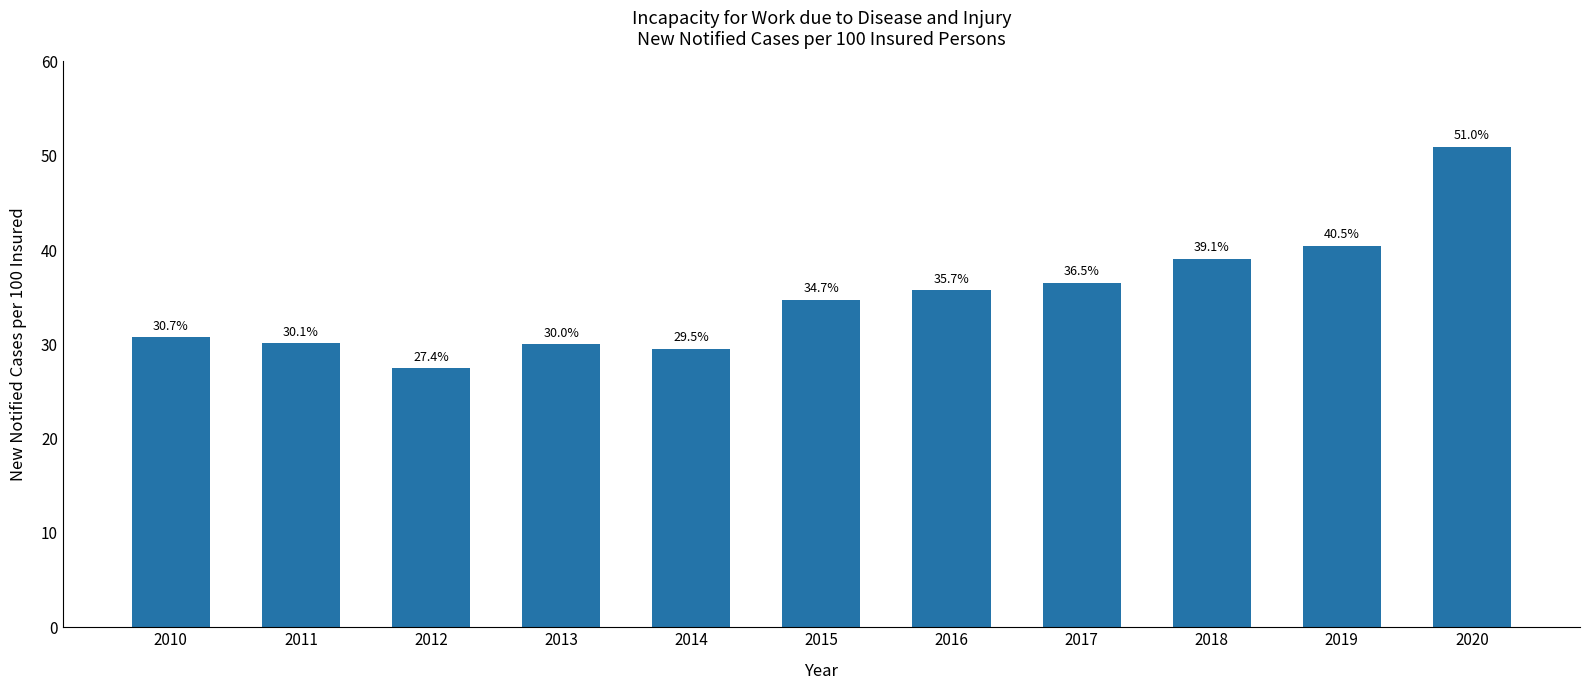

True or false: the data shows 39.1 at 2018.

True